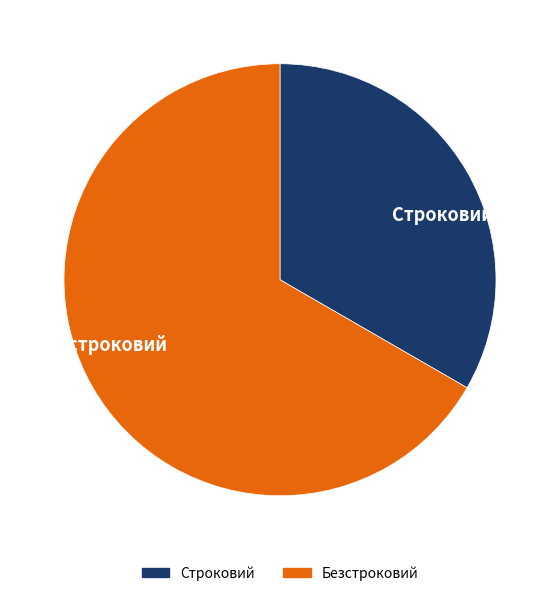

Does Строковий represent more than half of the total?

No